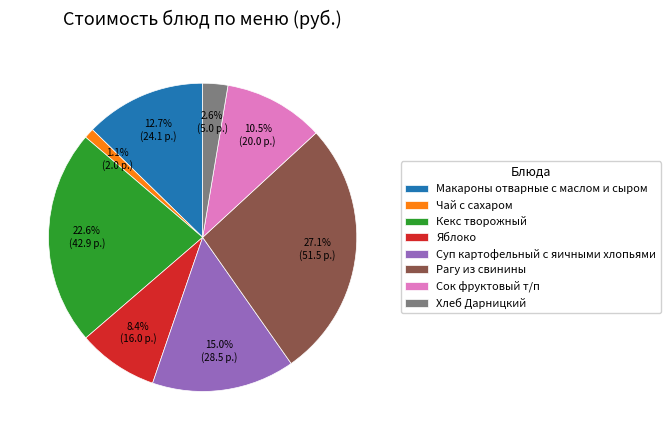

To the nearest percent, what is the difference between the largest and smallest slice percentages?

26%